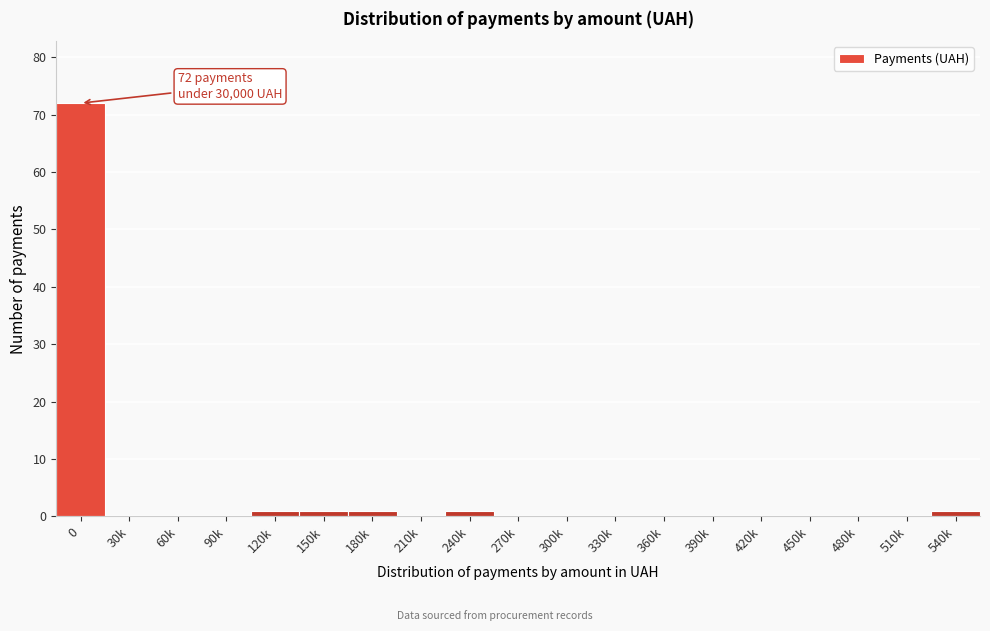

Reading left to right, what are all the values shown in this chart?

0=72	30k=0	60k=0	90k=0	120k=1	150k=1	180k=1	210k=0	240k=1	270k=0	300k=0	330k=0	360k=0	390k=0	420k=0	450k=0	480k=0	510k=0	540k=1